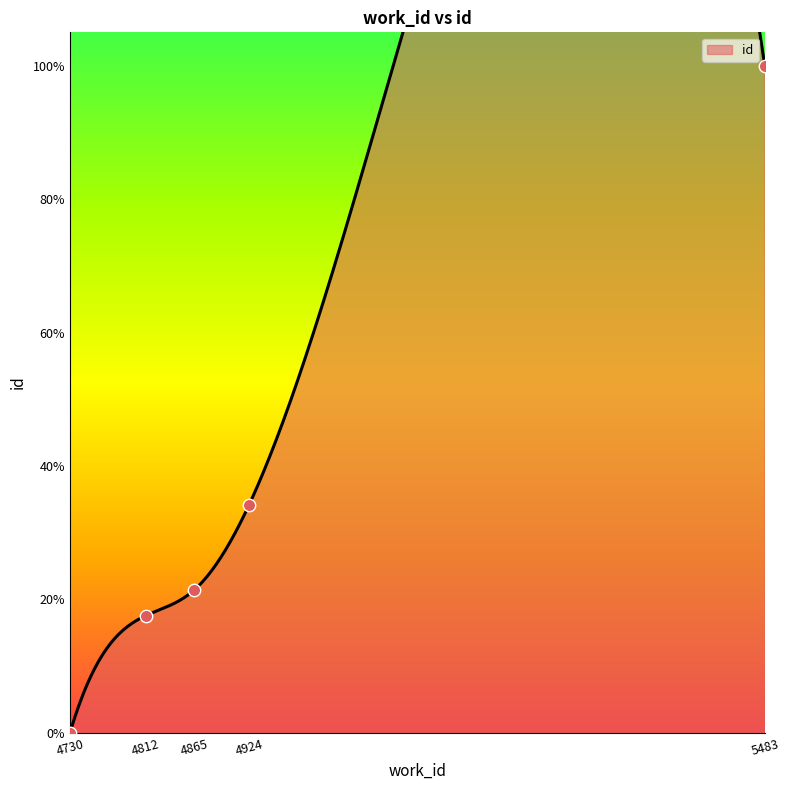

What is the change in value from 4865 to 4924?

+0.1